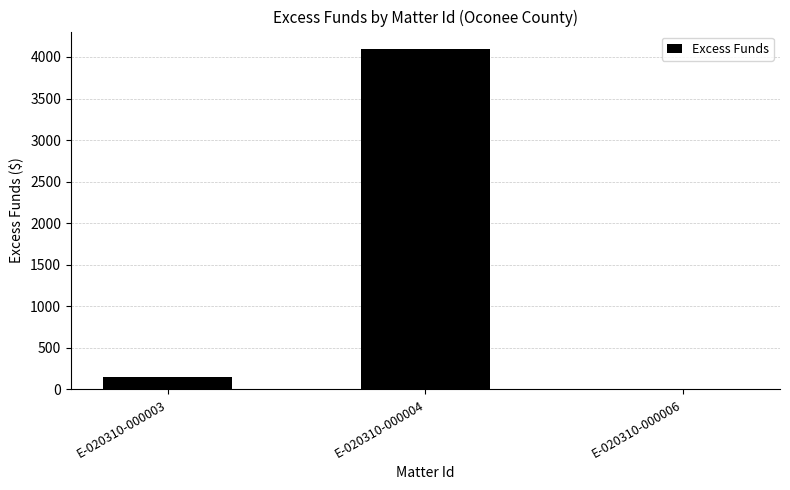

Reading left to right, list all the values displayed in this chart.

153.6	4100.8	6.9